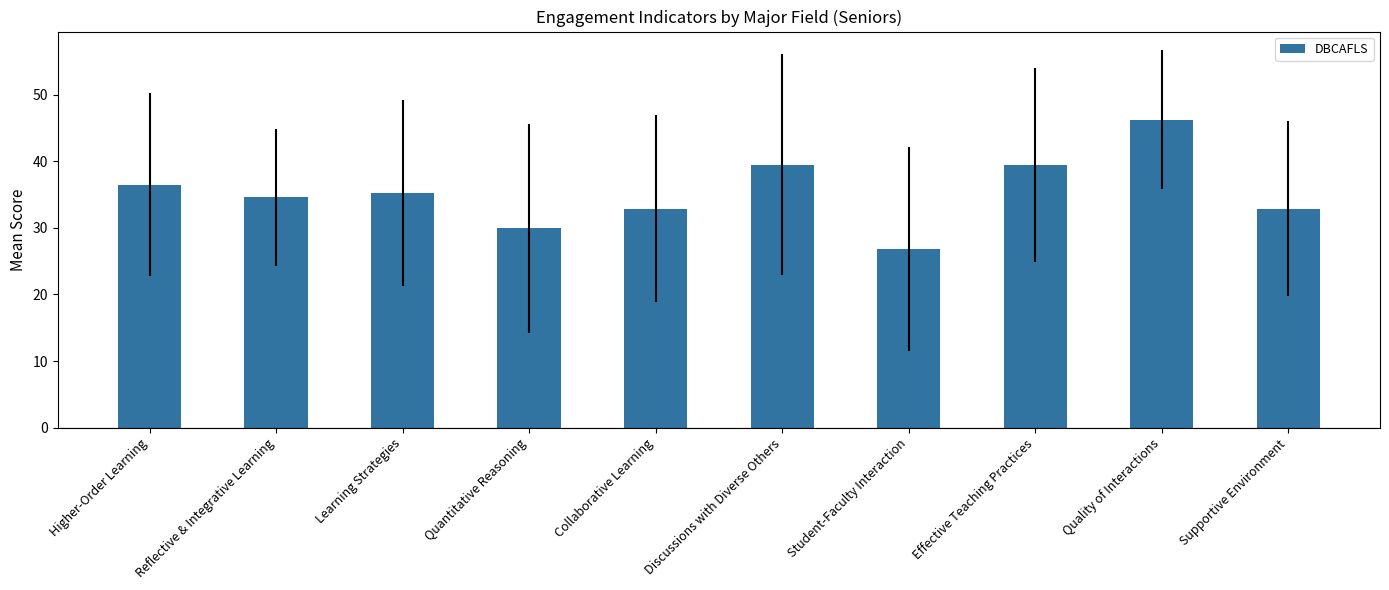

What position from the left is Quality of Interactions?

9